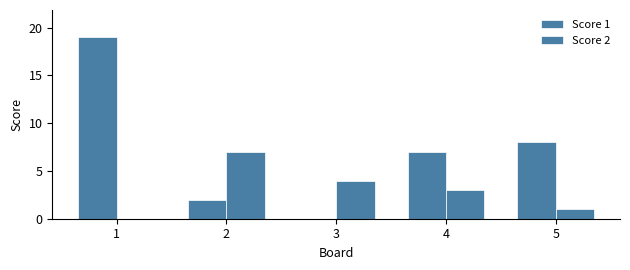

How many data points does each series have?

5